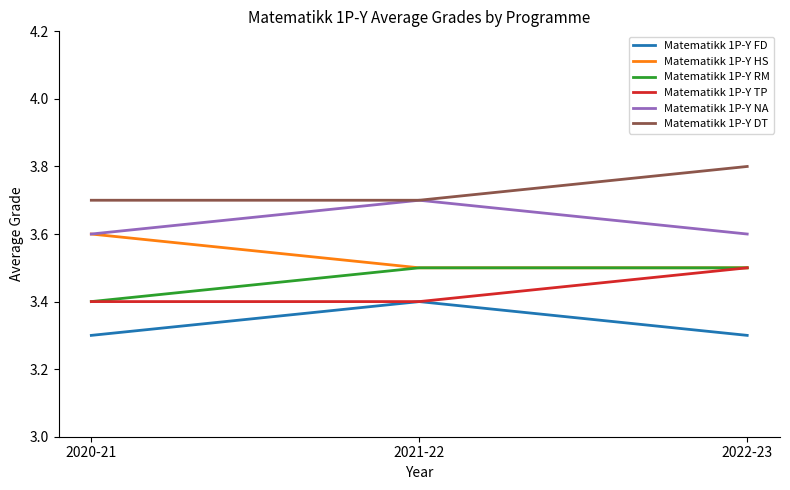

What is the difference between the highest and lowest values at 2021-22?

0.3